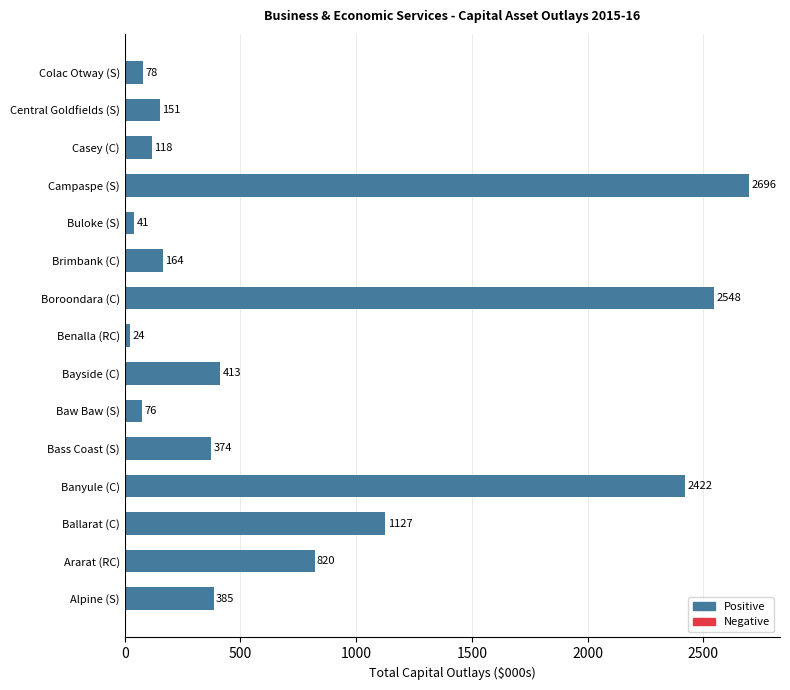

The chart shows a value of 412.9 at Bayside (C). True or false?

True